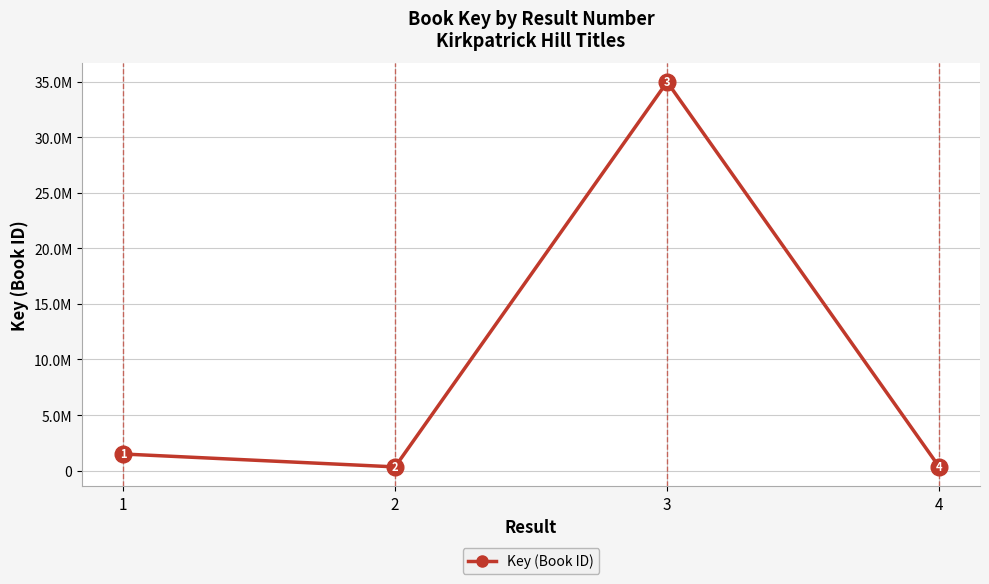

Which label corresponds to the smallest value in the chart?

4